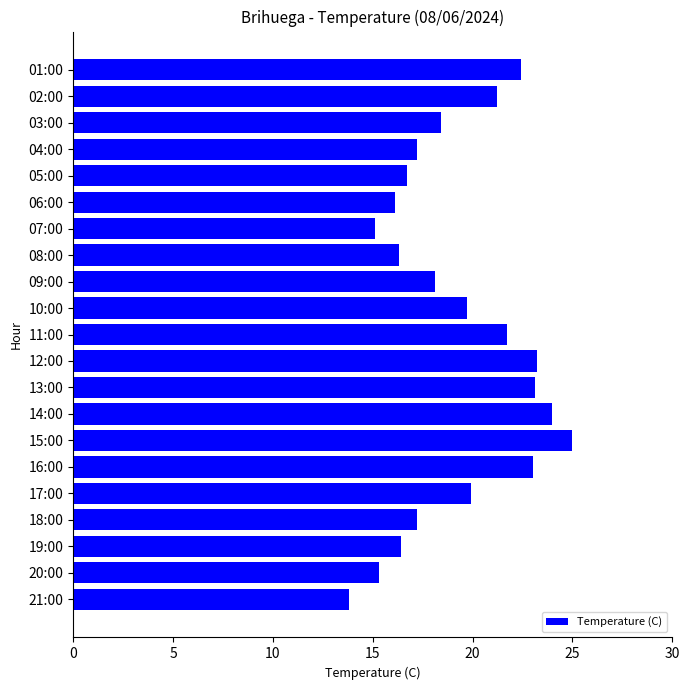

Between 10:00 and 02:00, which is larger?

02:00